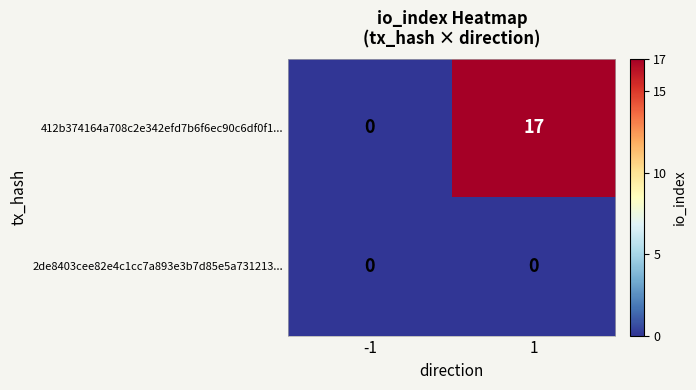

What is the difference between the 412b374164a708c2e342efd7b6f6ec90c6df0f1... values at -1 and 1?

17